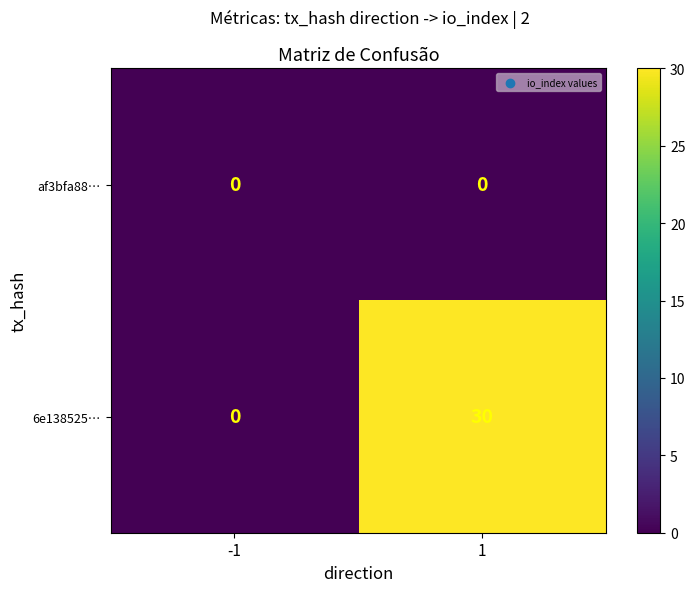

Is it true that 6e138525… equals 7 at 1?

False